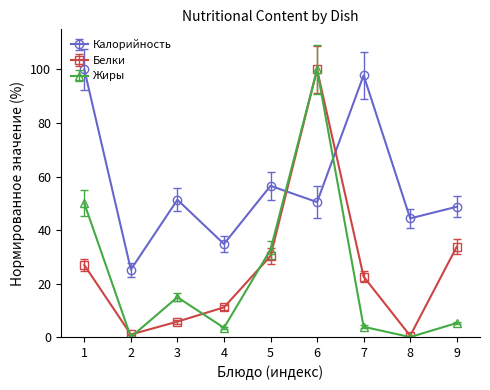

At how many categories does at least one series exceed 96?

3